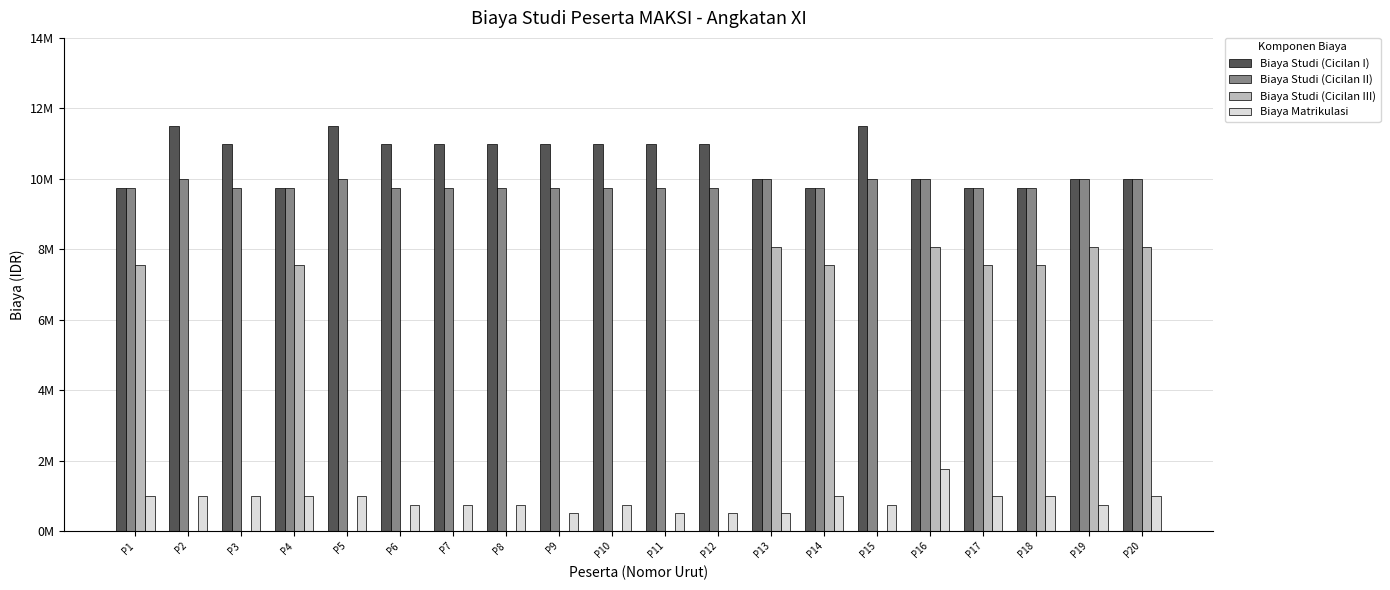

What are all the series names shown in the legend?

Biaya Studi (Cicilan I), Biaya Studi (Cicilan II), Biaya Studi (Cicilan III), Biaya Matrikulasi